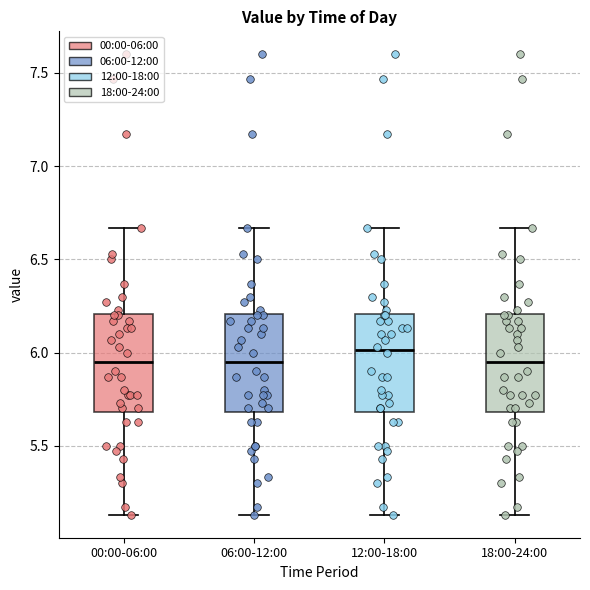

Reading left to right, read every box against the y-axis: the position of its median line, the range the box covers, and the ends of its whiskers. The values are not printed on the chart, so give them approximately, as read against the axis.

00:00-06:00: median 5.95, box 5.70 to 6.20, whiskers 5.15 to 6.65
06:00-12:00: median 5.95, box 5.70 to 6.20, whiskers 5.15 to 6.65
12:00-18:00: median 6.00, box 5.70 to 6.20, whiskers 5.15 to 6.65
18:00-24:00: median 5.95, box 5.70 to 6.20, whiskers 5.15 to 6.65